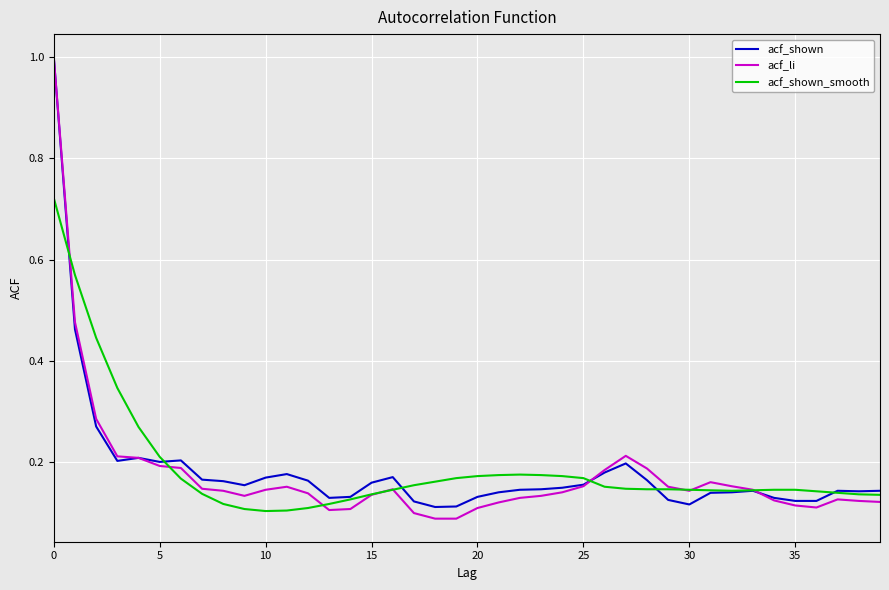

What is the greatest value displayed?

1.0